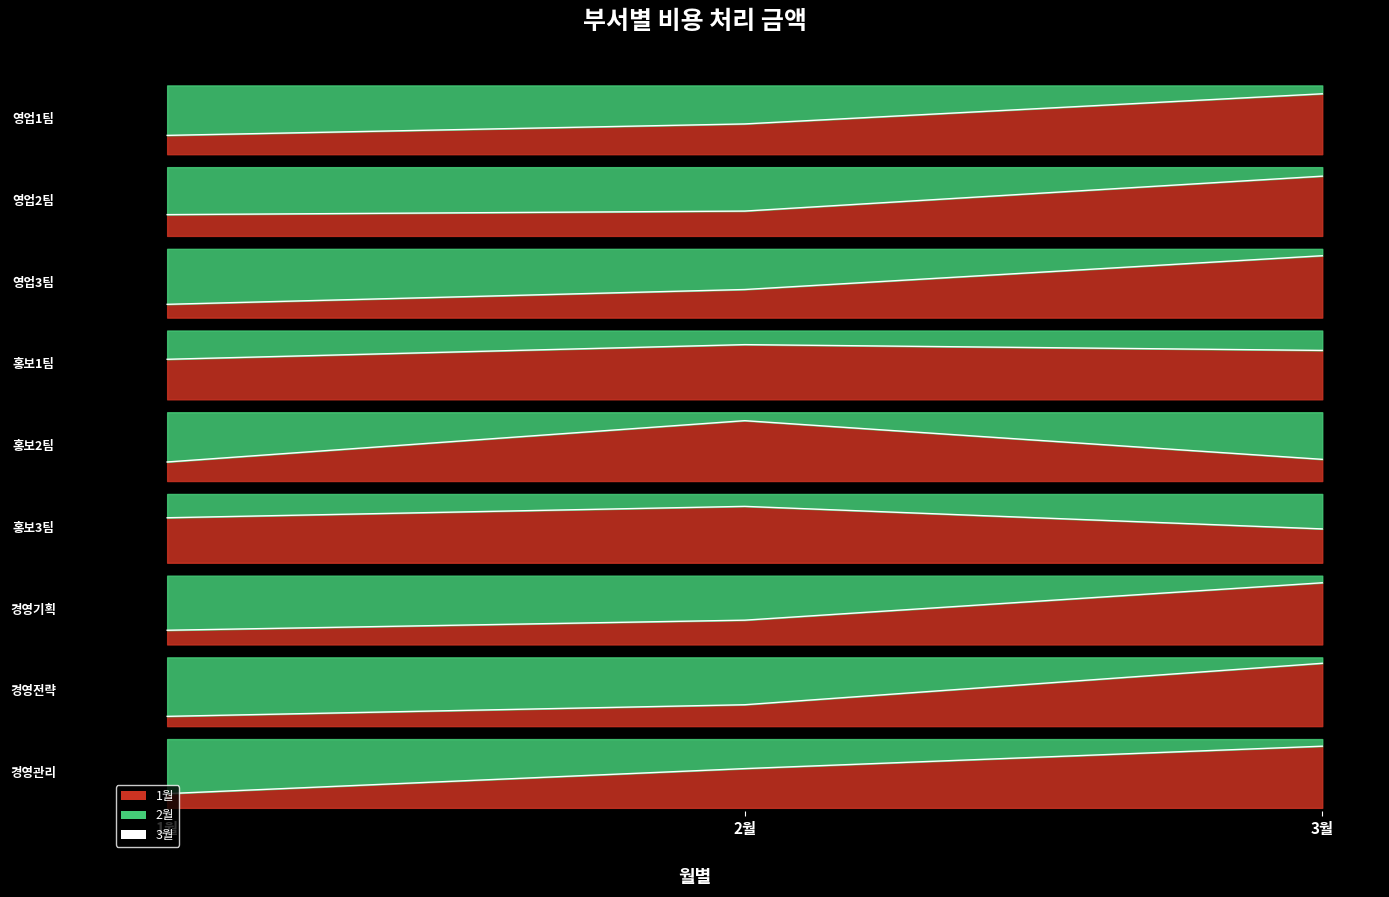

How many times do 1월 and 3월 cross each other?

2